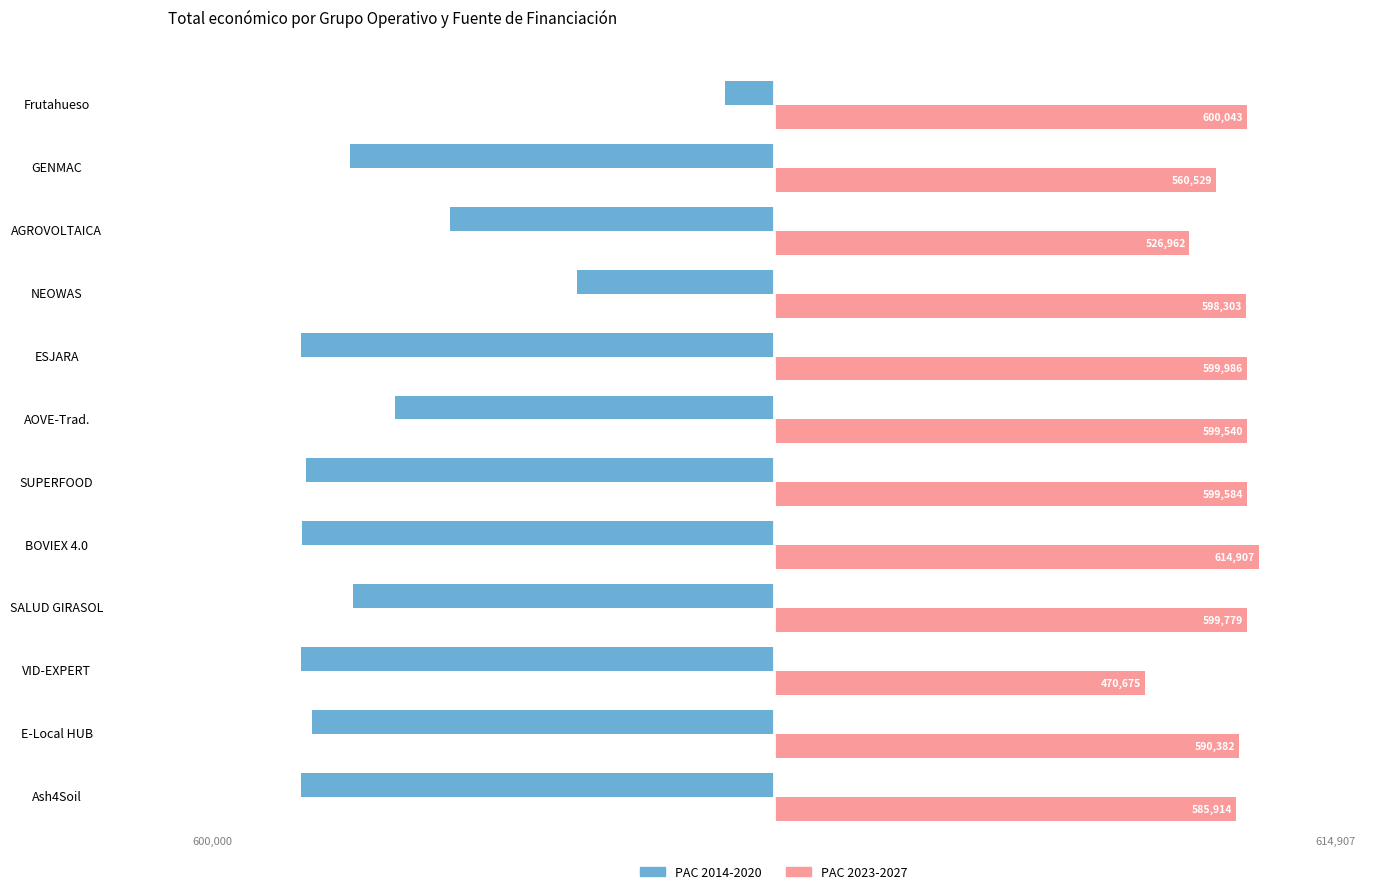

Where is PAC 2023-2027 nearest to the value 542791?

AGROVOLTAICA